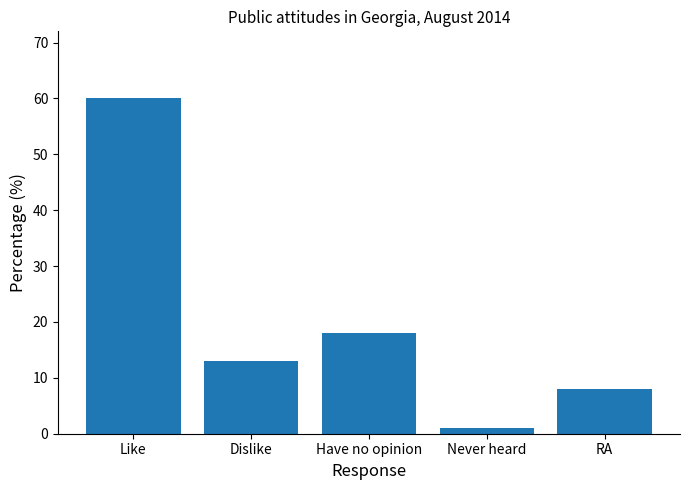

What is the smallest value displayed?

1